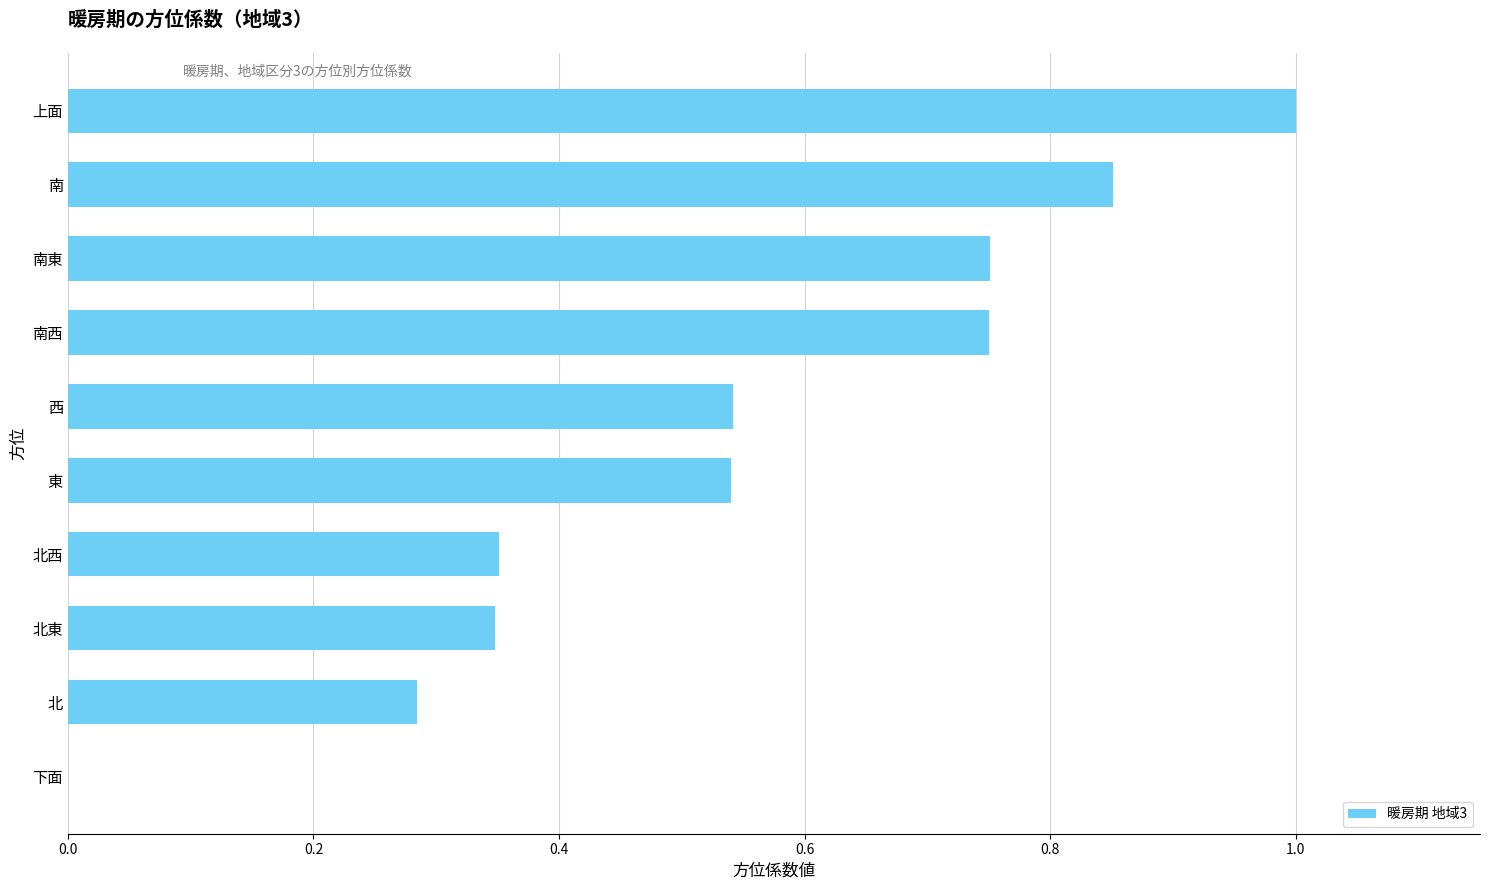

The value at 北東 is 0.1. True or false?

False